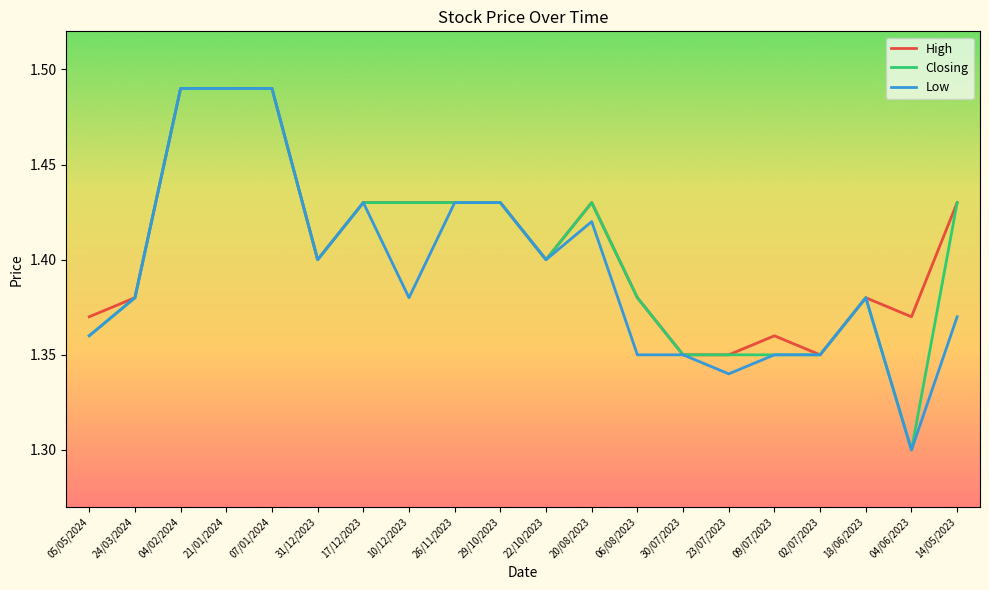

Is the value of Low at 02/07/2023 greater than the value of High at 07/01/2024?

No